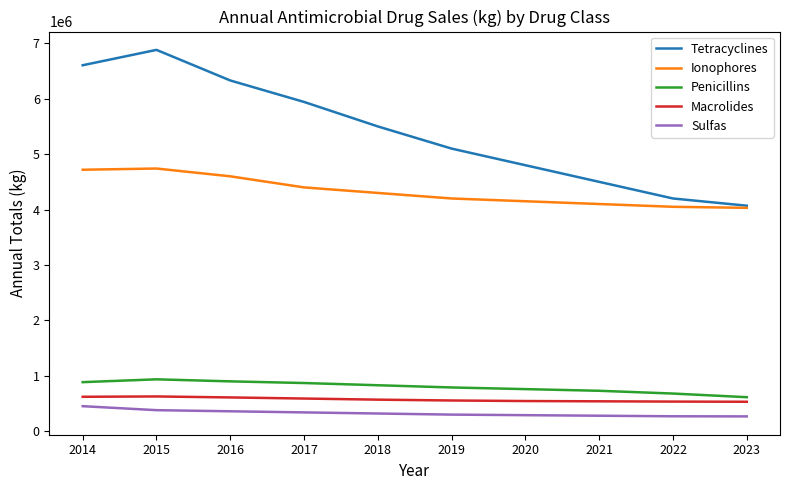

Is the value of Penicillins at 2017 greater than the value of Ionophores at 2022?

No